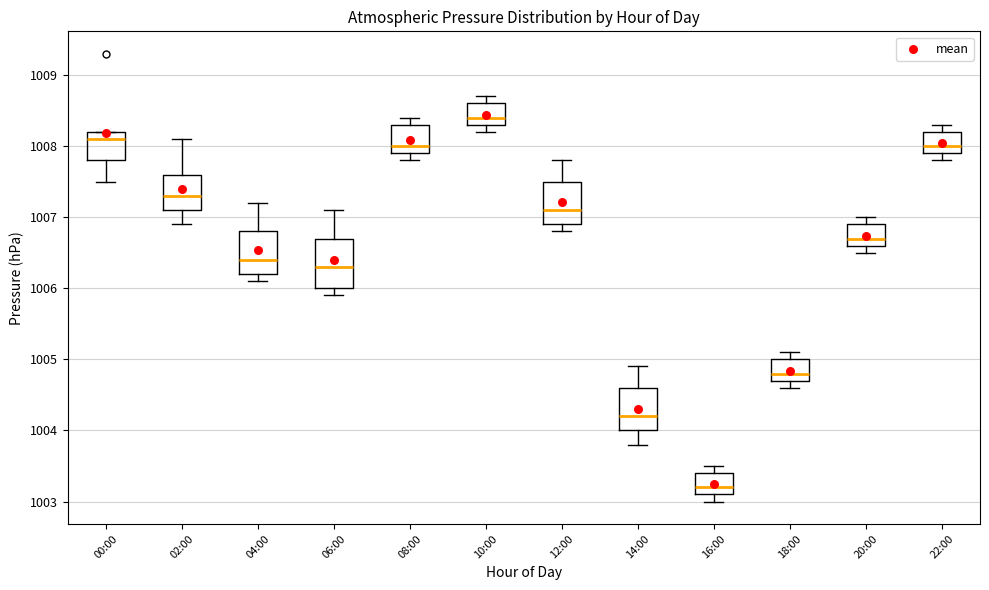

Which box is the tallest, from its lower edge to its upper edge?

06:00